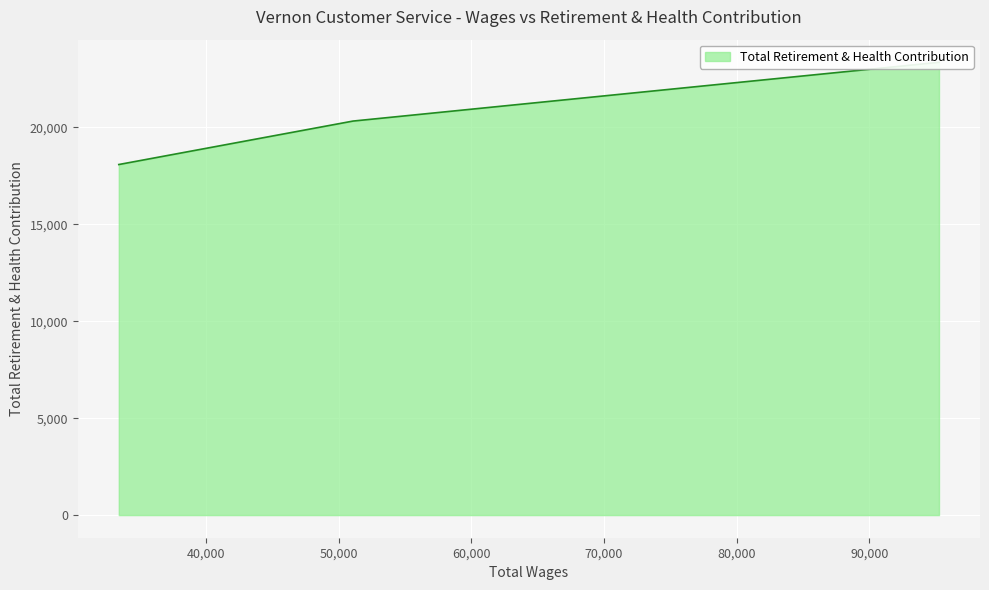

How many data points does each series have?

3